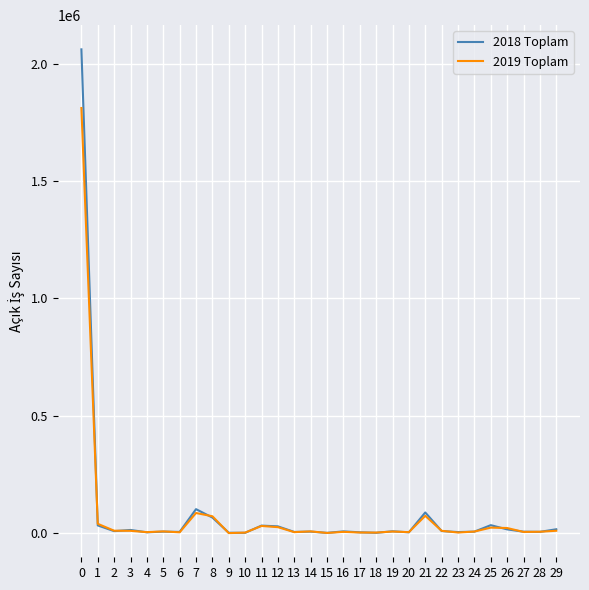

Where do 2018 Toplam and 2019 Toplam first cross each other?

0 and 1